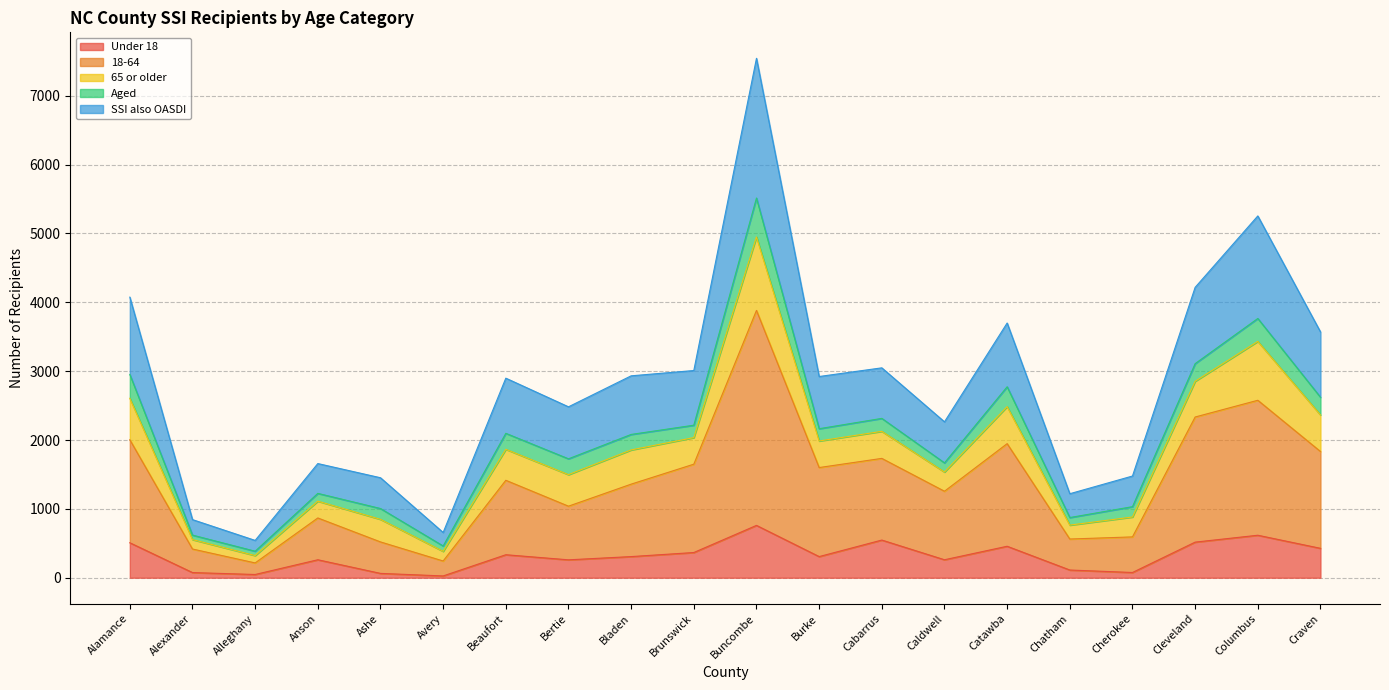

Does the chart have visible grid lines?

Yes